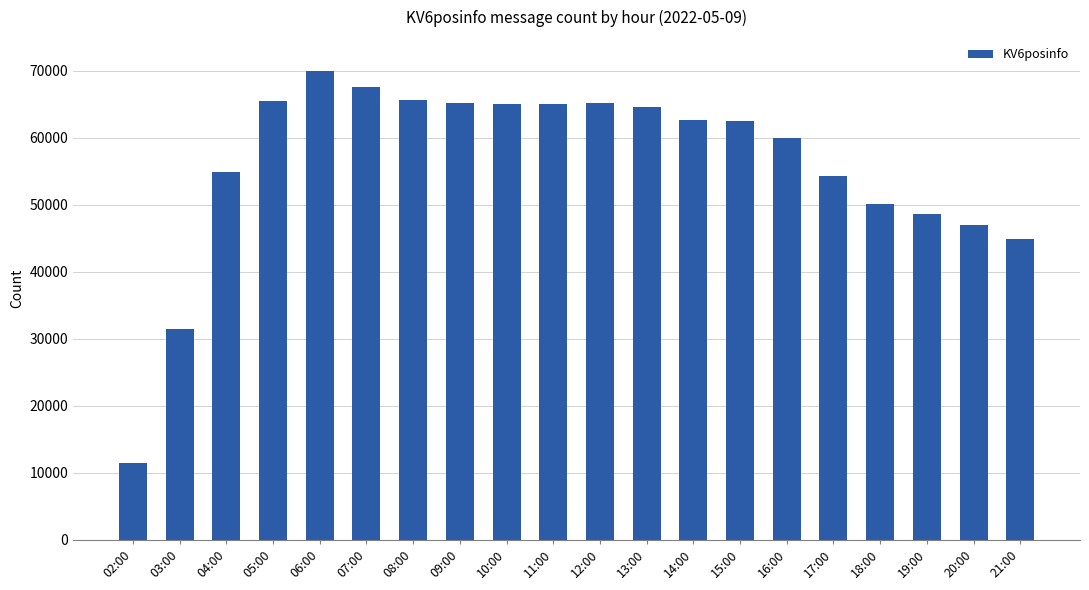

What position from the right is 19:00?

3